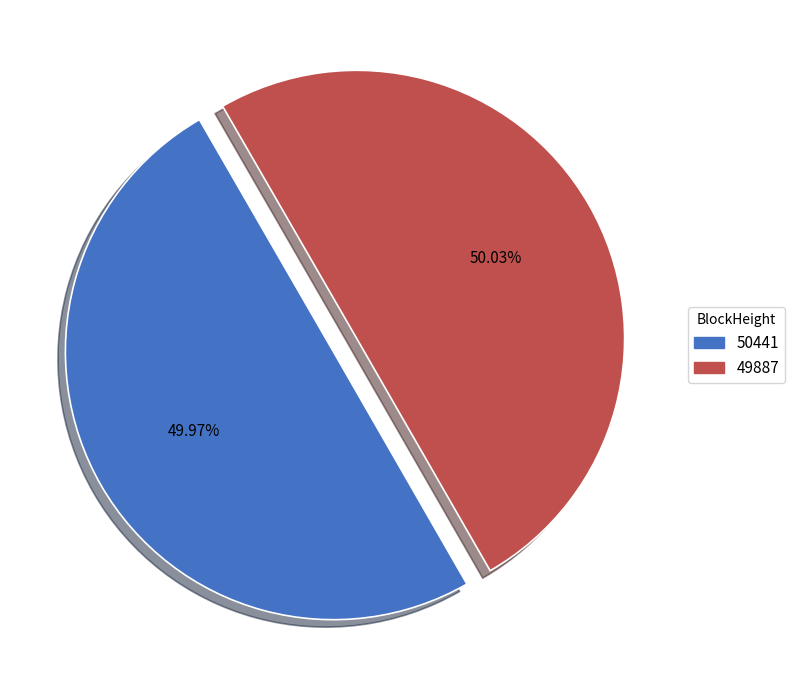

Does any single category account for the majority?

Yes